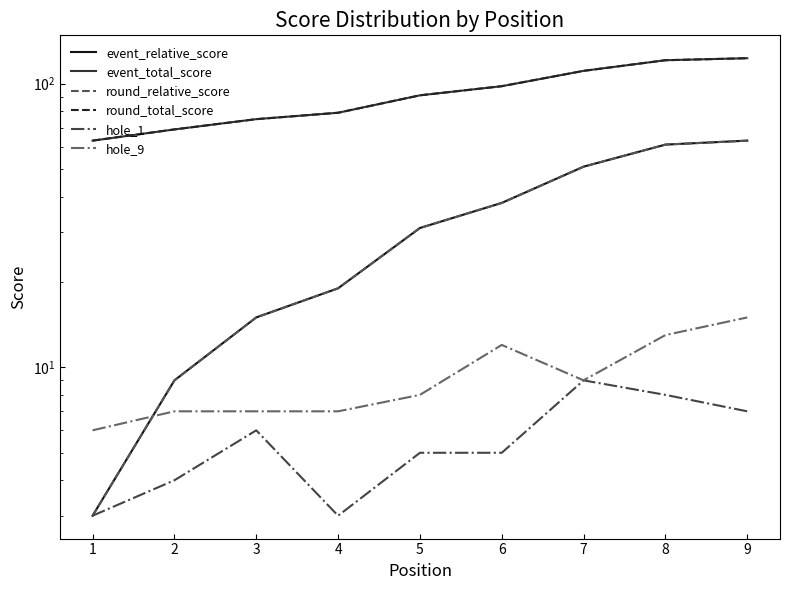

What is the value of the event_relative_score point at the 1st from the left?

3